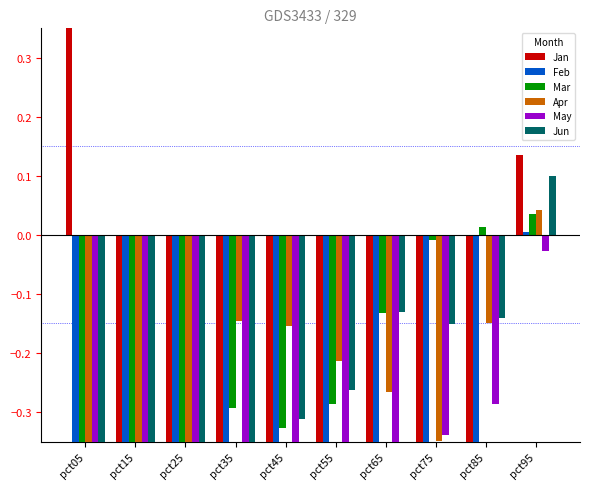

What are all the series names shown in the legend?

Jan, Feb, Mar, Apr, May, Jun